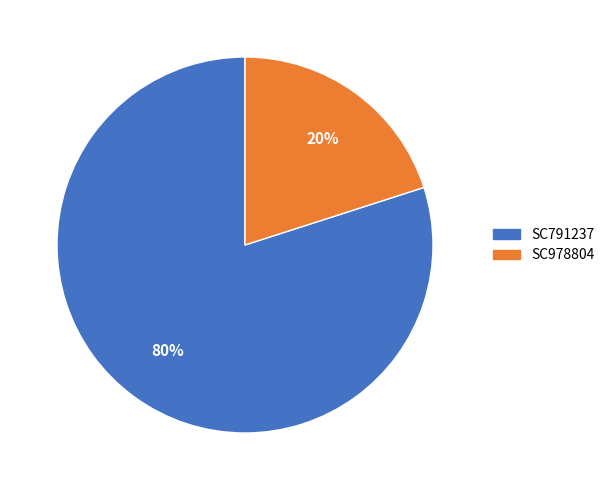

What is the largest slice in the pie chart?

SC791237